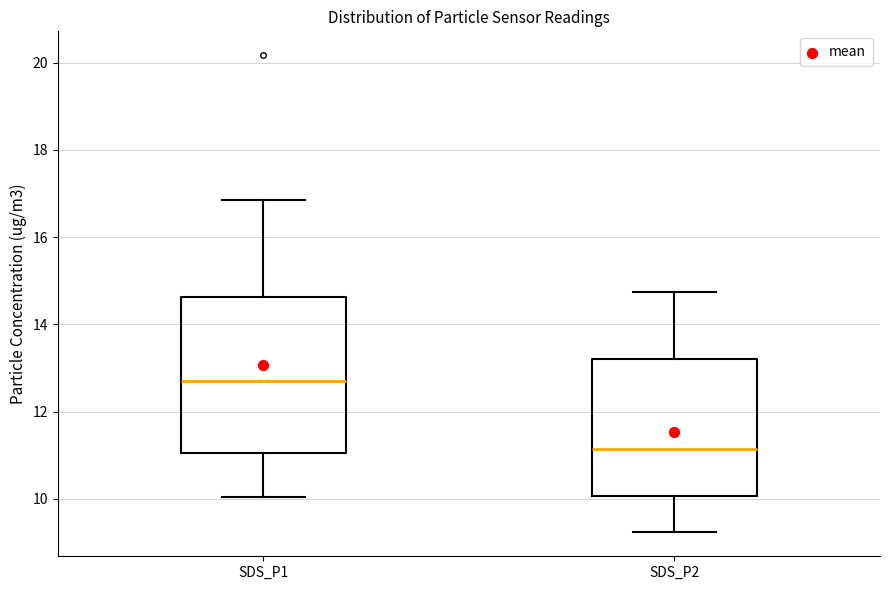

Where is the lower edge of the box for SDS_P2 on the y-axis? The values are not printed on the chart, so give them approximately, as read against the axis.

10.0